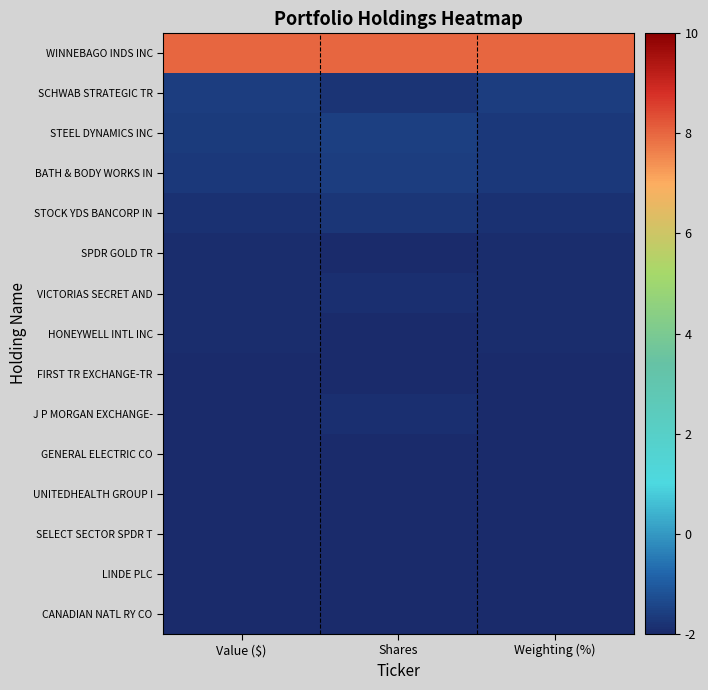

Which has a higher value, Value ($) or Shares?

Value ($)